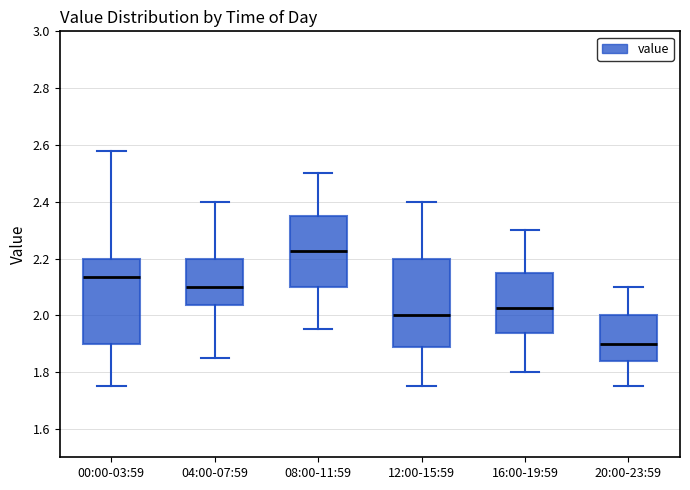

Reading left to right, transcribe this box plot: for each box, give where its median line is, the range the box spans, and where its two whiskers end, as read against the y-axis. The values are not printed on the chart, so give them approximately, as read against the axis.

00:00-03:59: median 2.14, box 1.90 to 2.20, whiskers 1.76 to 2.58
04:00-07:59: median 2.10, box 2.04 to 2.20, whiskers 1.86 to 2.40
08:00-11:59: median 2.22, box 2.10 to 2.36, whiskers 1.96 to 2.50
12:00-15:59: median 2.00, box 1.88 to 2.20, whiskers 1.76 to 2.40
16:00-19:59: median 2.02, box 1.94 to 2.16, whiskers 1.80 to 2.30
20:00-23:59: median 1.90, box 1.84 to 2.00, whiskers 1.76 to 2.10